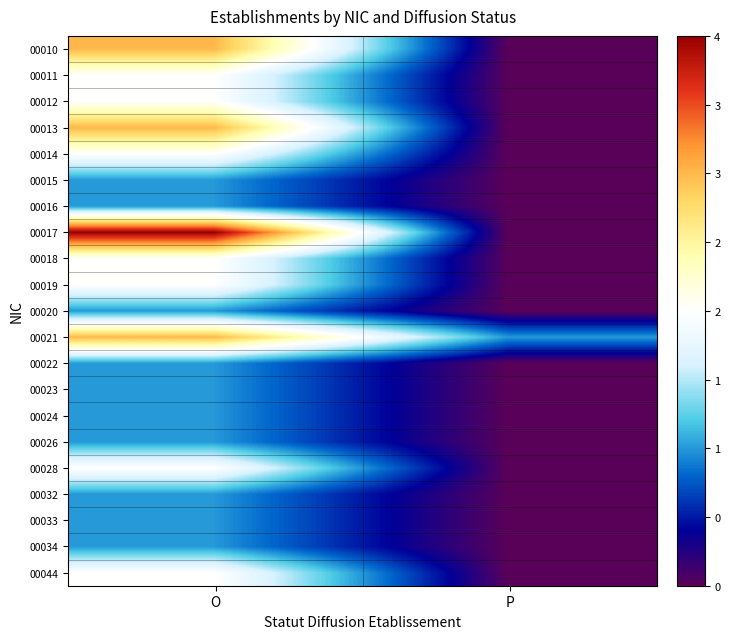

Reading left to right, extract all data points from this chart.

00010: O=3	P=0
00011: O=2	P=0
00012: O=2	P=0
00013: O=3	P=0
00014: O=2	P=0
00015: O=1	P=0
00016: O=1	P=0
00017: O=4	P=0
00018: O=2	P=0
00019: O=2	P=0
00020: O=1	P=0
00021: O=3	P=1
00022: O=1	P=0
00023: O=1	P=0
00024: O=1	P=0
00026: O=1	P=0
00028: O=2	P=0
00032: O=1	P=0
00033: O=1	P=0
00034: O=1	P=0
00044: O=2	P=0